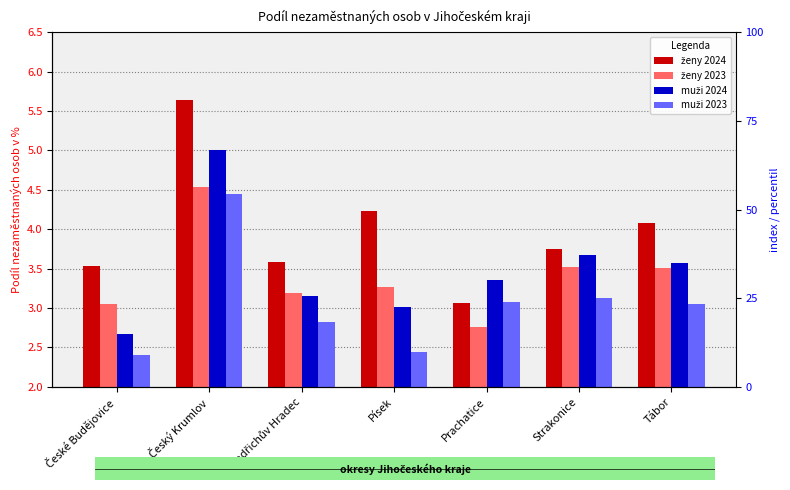

Reading right to left, extract all data points from this chart.

ženy 2024: Tábor=4.1	Strakonice=3.8	Prachatice=3.1	Písek=4.2	Jindřichův Hradec=3.6	Český Krumlov=5.6	České Budějovice=3.5
ženy 2023: Tábor=3.5	Strakonice=3.5	Prachatice=2.8	Písek=3.3	Jindřichův Hradec=3.2	Český Krumlov=4.5	České Budějovice=3.0
muži 2024: Tábor=3.6	Strakonice=3.7	Prachatice=3.4	Písek=3.0	Jindřichův Hradec=3.2	Český Krumlov=5.0	České Budějovice=2.7
muži 2023: Tábor=3.0	Strakonice=3.1	Prachatice=3.1	Písek=2.4	Jindřichův Hradec=2.8	Český Krumlov=4.5	České Budějovice=2.4